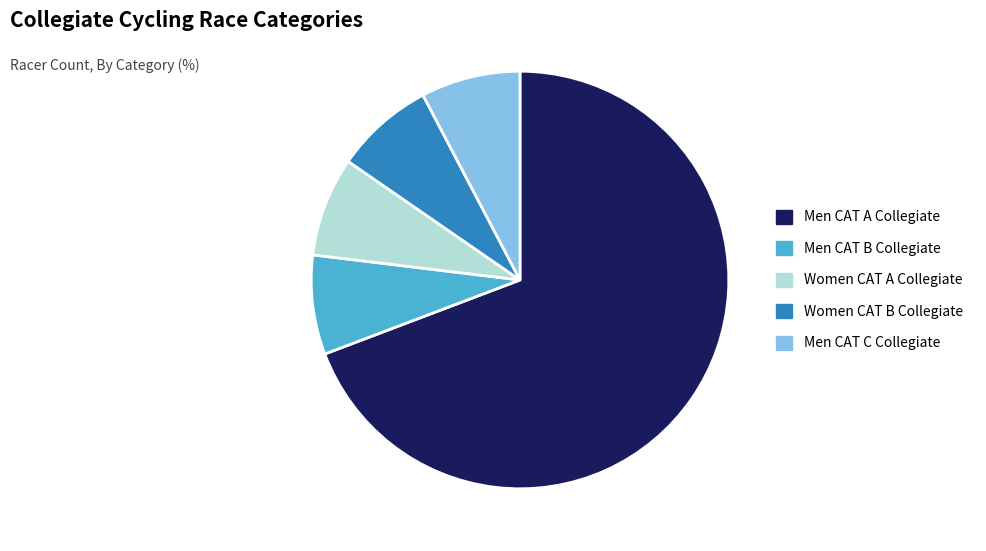

Do Men CAT A Collegiate and Men CAT C Collegiate together represent more than half of the pie?

Yes